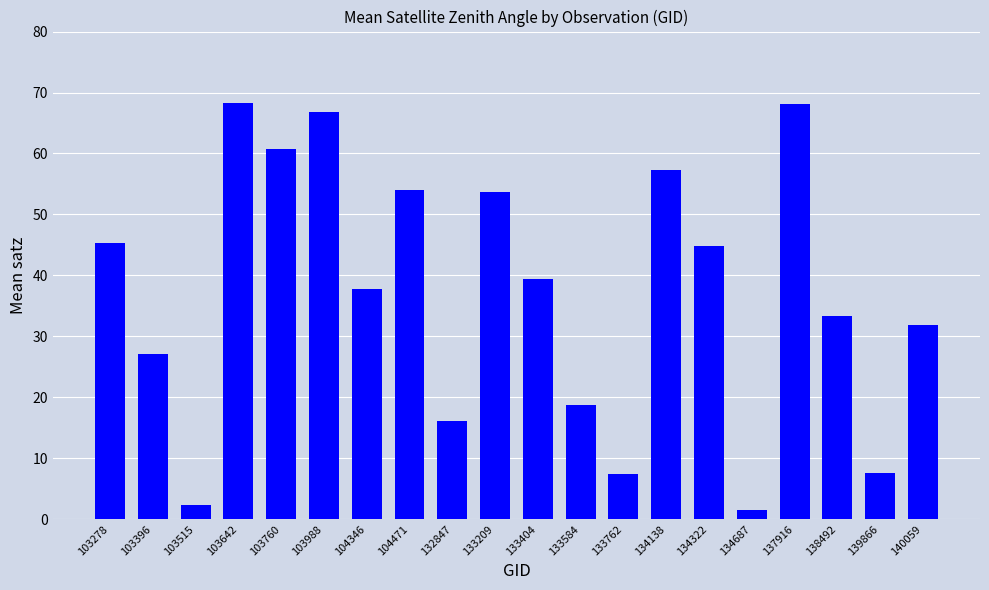

What is the greatest value displayed?

68.3